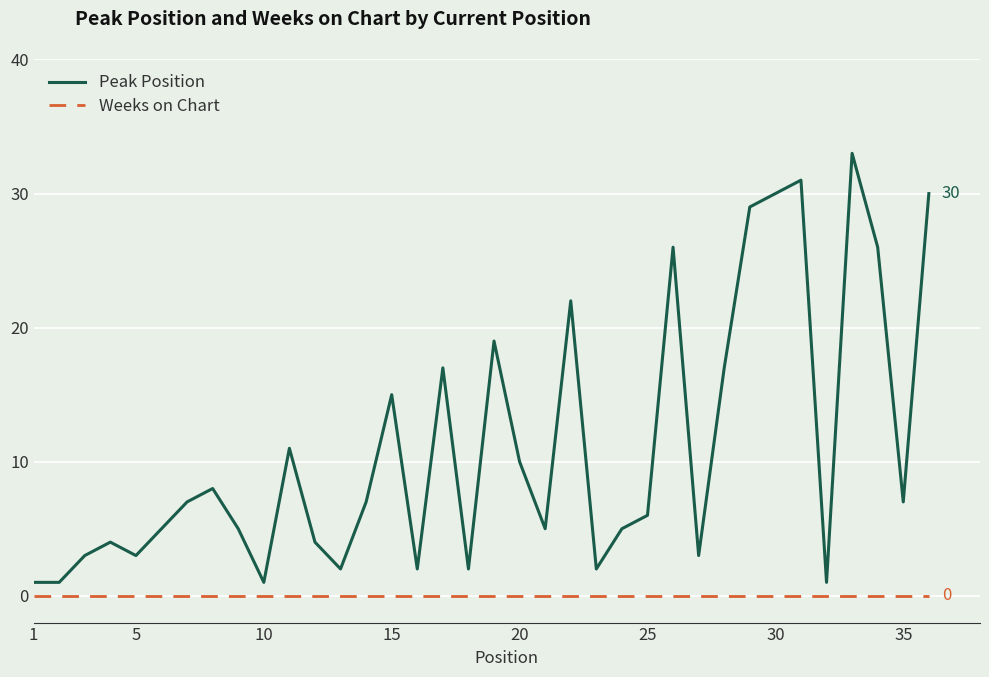

Which series has the largest range (max minus min)?

Peak Position